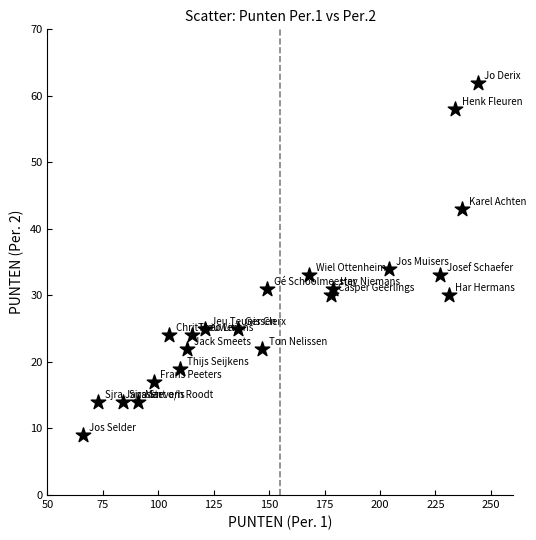

What is the range of X values (max minus min)?

178